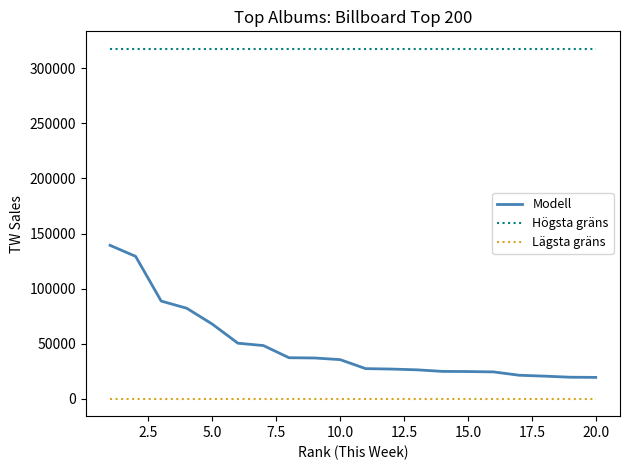

Which series has the widest spread of values?

Modell